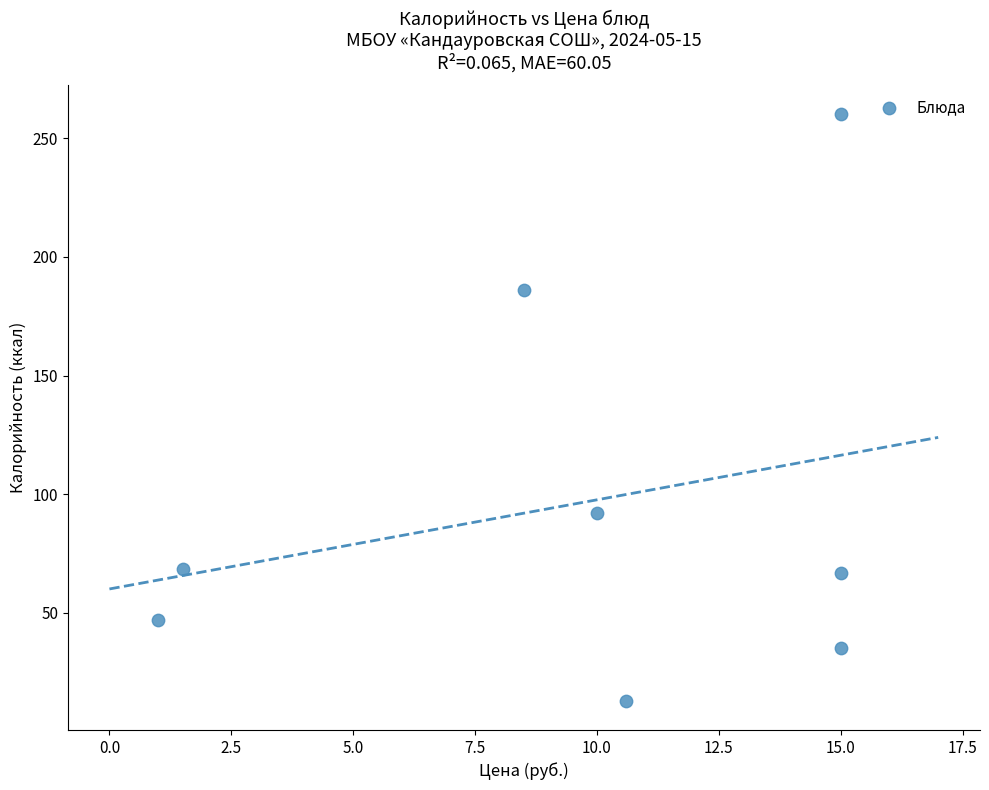

What Y value in the scatter plot is closest to 136?

92.0